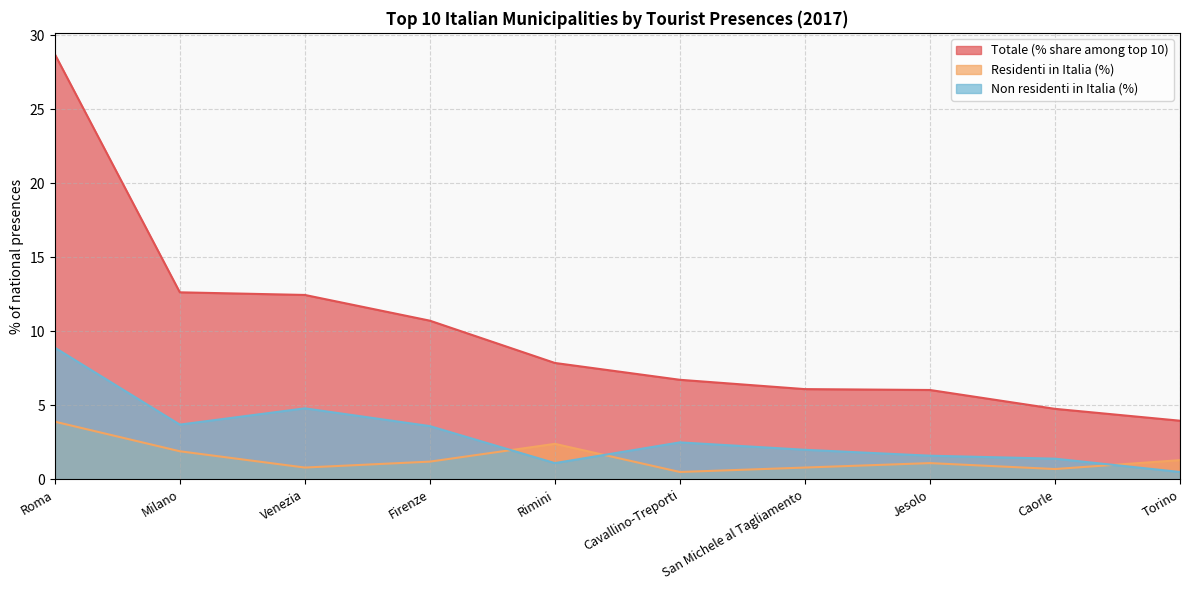

What are all the series names shown in the legend?

Totale (% share among top 10), Residenti in Italia (%), Non residenti in Italia (%)